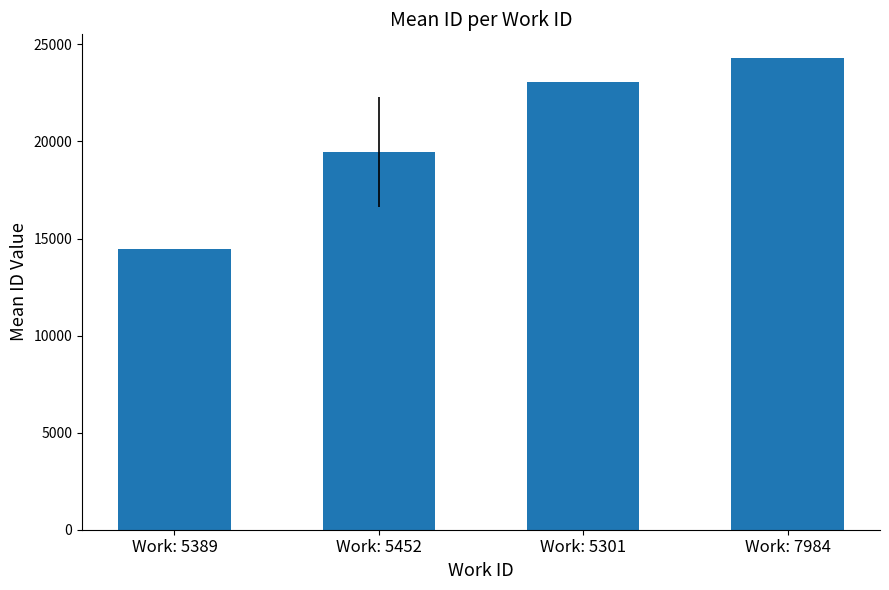

What is the maximum value shown in the chart?

24299.0